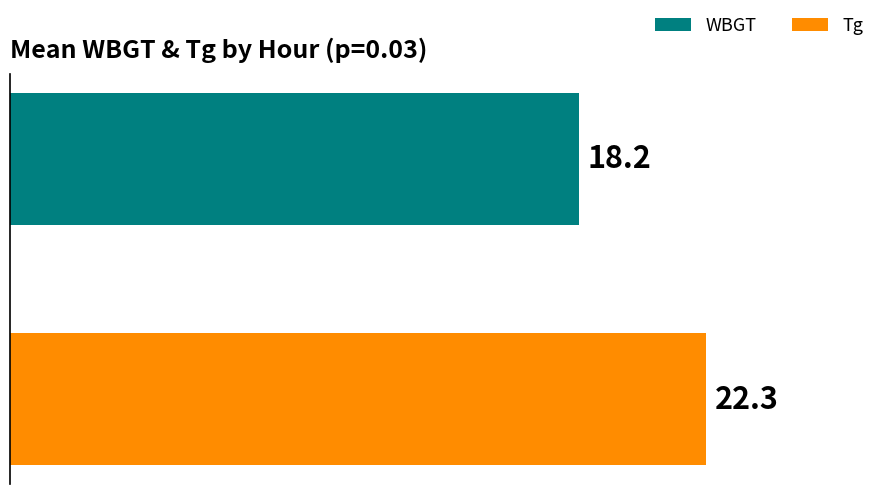

List the series in order of their peak value, lowest first.

WBGT, Tg